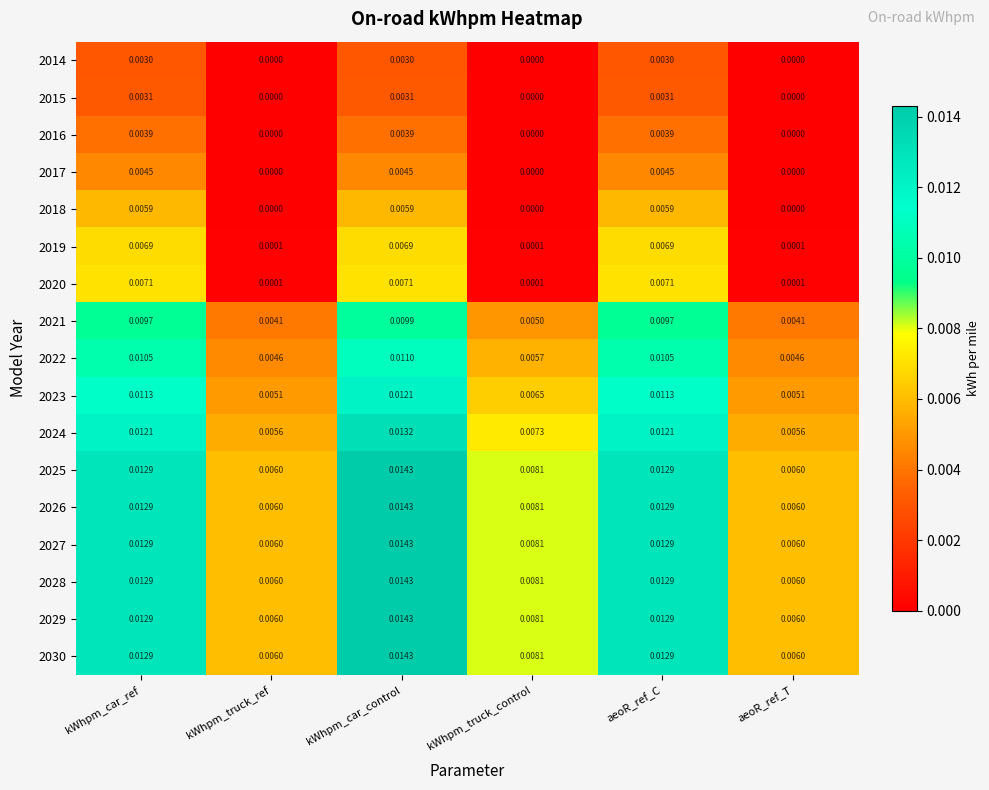

At which category is the sum across all series the highest?

kWhpm_car_control